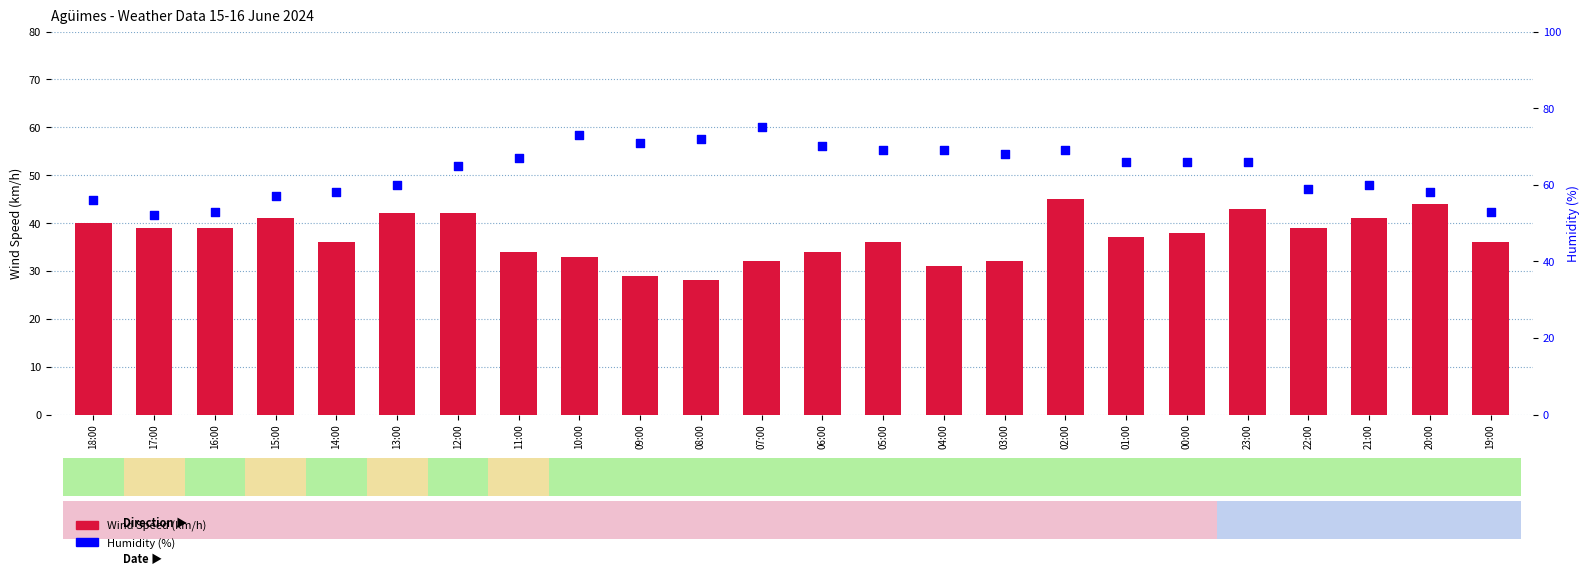

What are all the series names shown in the legend?

Wind Speed (km/h), Humidity (%)